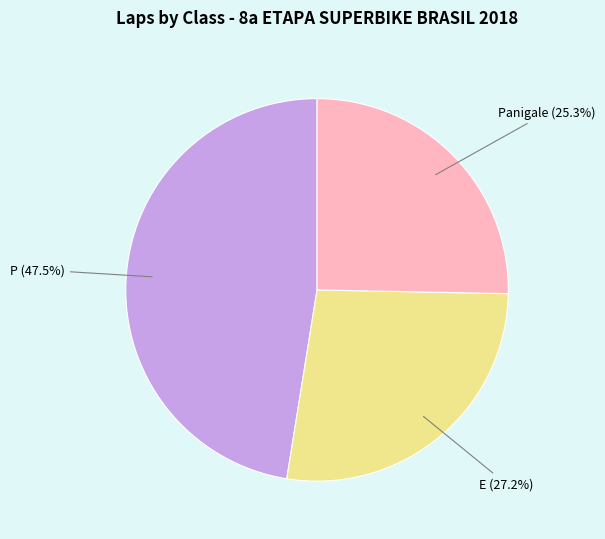

Between P and E, which is larger?

P